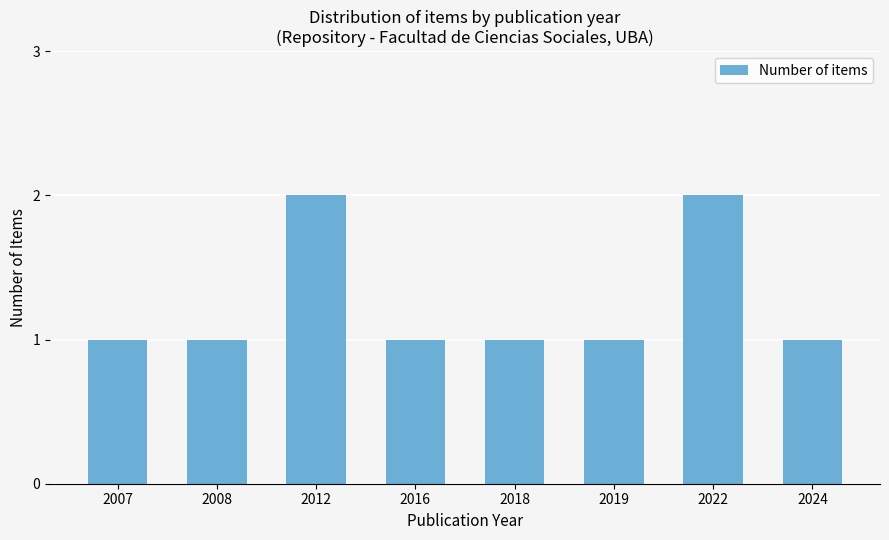

What is the value of the 7th bar from the left?

2